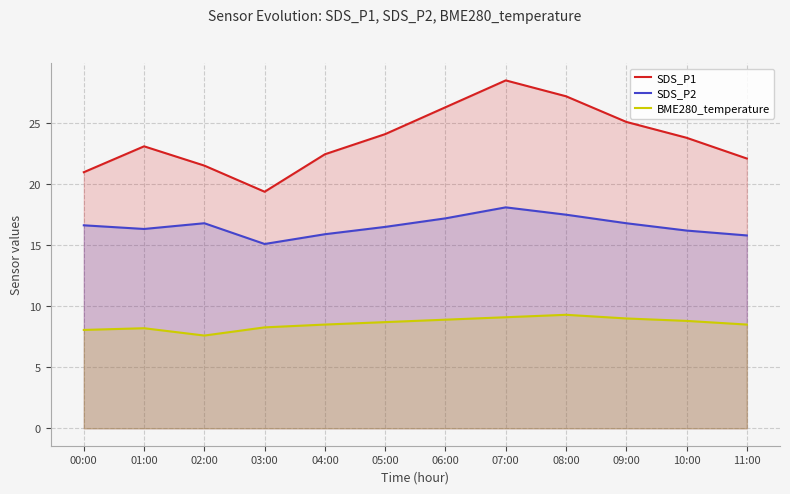

What is the label of the 12th point from the right?

00:00